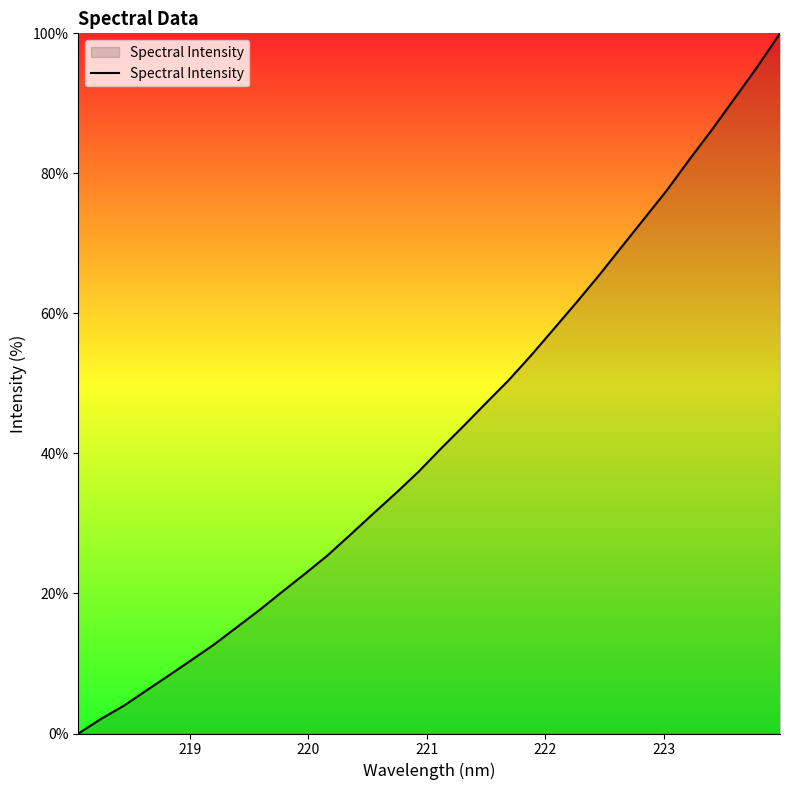

What is the greatest value displayed?

100.0